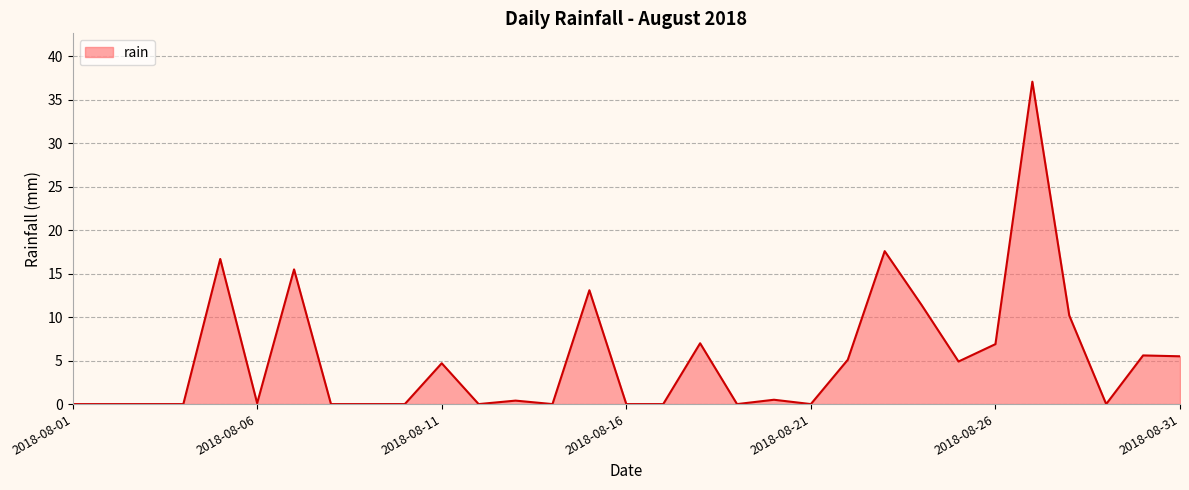

What is the difference between the maximum and minimum values?

37.1